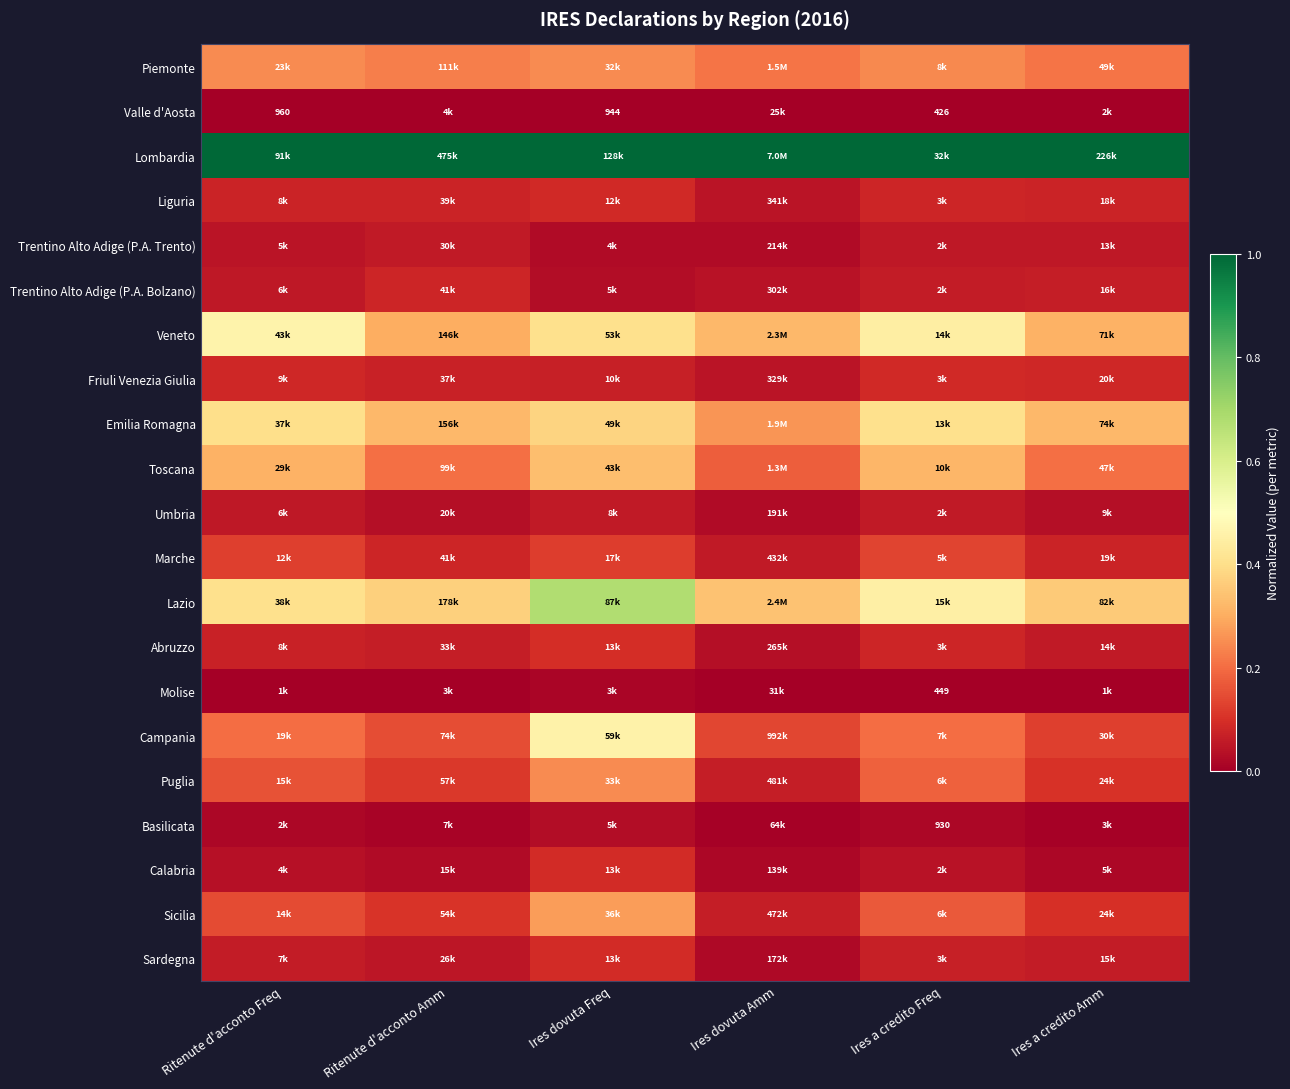

List the series in order of their peak value, highest first.

Lombardia, Lazio, Veneto, Campania, Emilia Romagna, Toscana, Sicilia, Puglia, Piemonte, Marche, Abruzzo, Calabria, Sardegna, Liguria, Friuli Venezia Giulia, Trentino Alto Adige (P.A. Bolzano), Umbria, Trentino Alto Adige (P.A. Trento), Basilicata, Molise, Valle d'Aosta